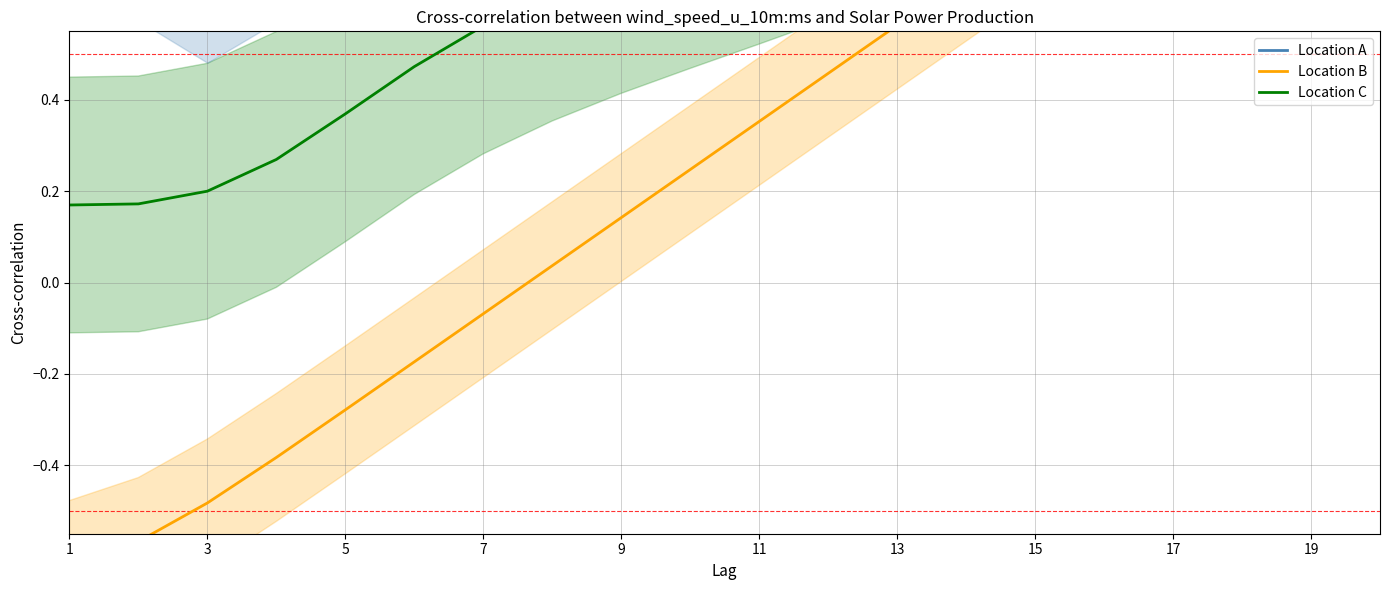

Which series changed the most between 5 and 13?

Location B